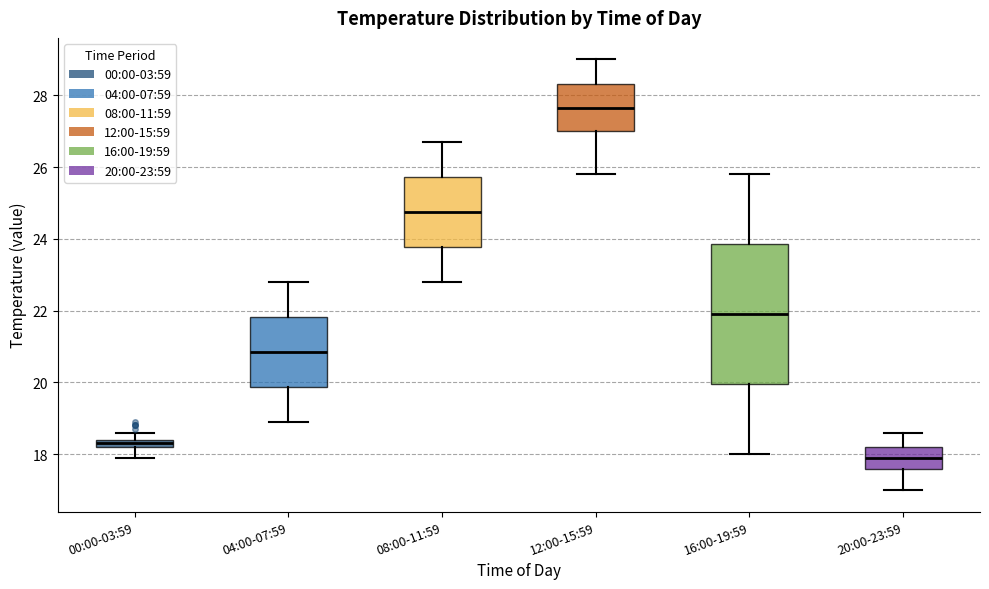

Which box is the tallest, from its lower edge to its upper edge?

16:00-19:59